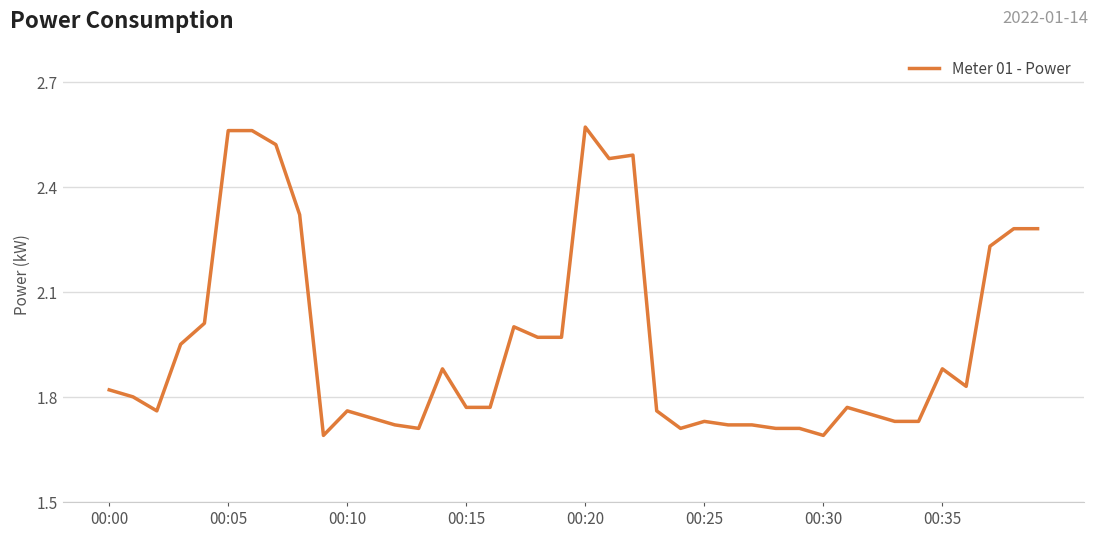

What is the difference between the maximum and minimum values?

0.9